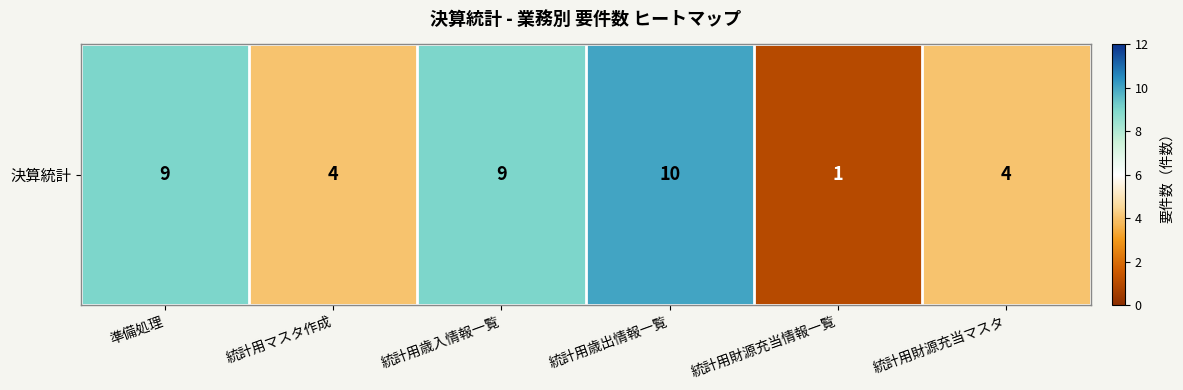

At which label is the value closest to 5?

統計用マスタ作成